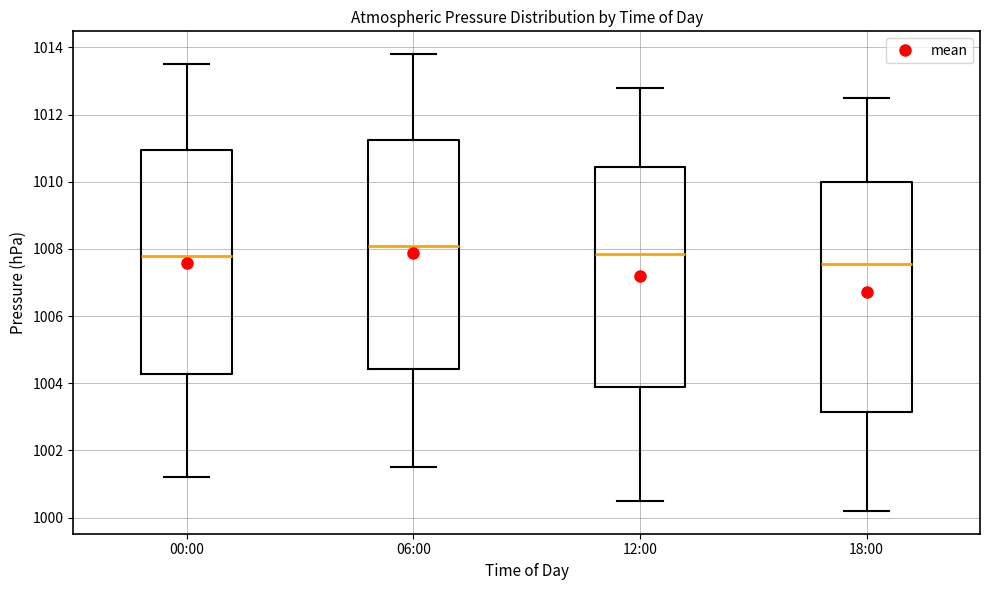

Reading left to right, read every box against the y-axis: the position of its median line, the range the box covers, and the ends of its whiskers. The values are not printed on the chart, so give them approximately, as read against the axis.

00:00: median 1007.8, box 1004.2 to 1011.0, whiskers 1001.2 to 1013.6
06:00: median 1008.2, box 1004.4 to 1011.2, whiskers 1001.6 to 1013.8
12:00: median 1007.8, box 1003.8 to 1010.4, whiskers 1000.6 to 1012.8
18:00: median 1007.6, box 1003.2 to 1010.0, whiskers 1000.2 to 1012.6